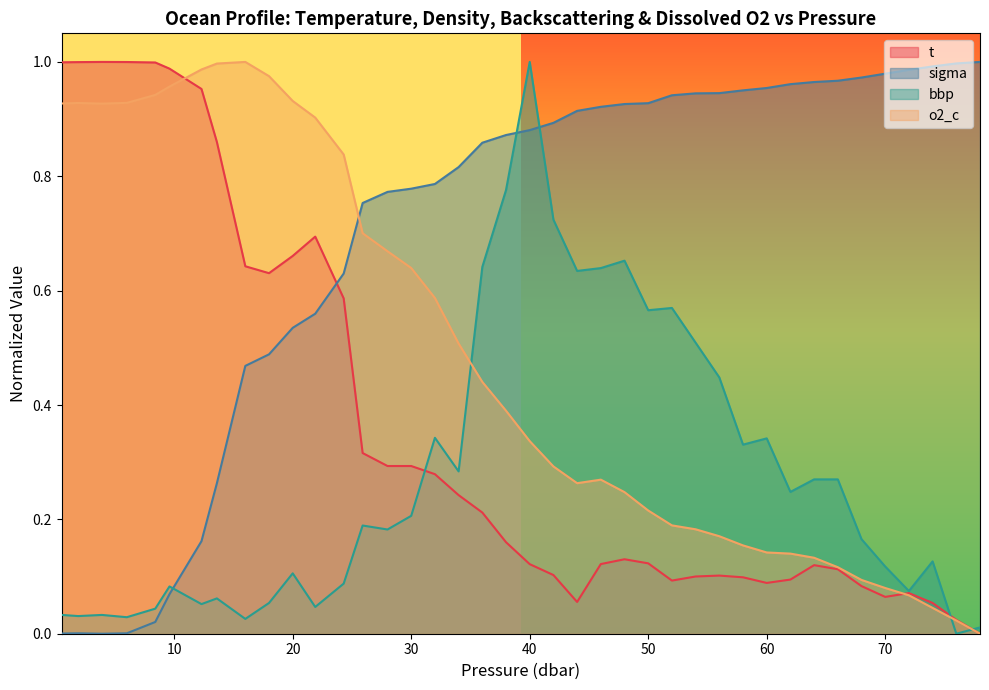

List the series in order of their peak value, highest first.

t, sigma, bbp, o2_c